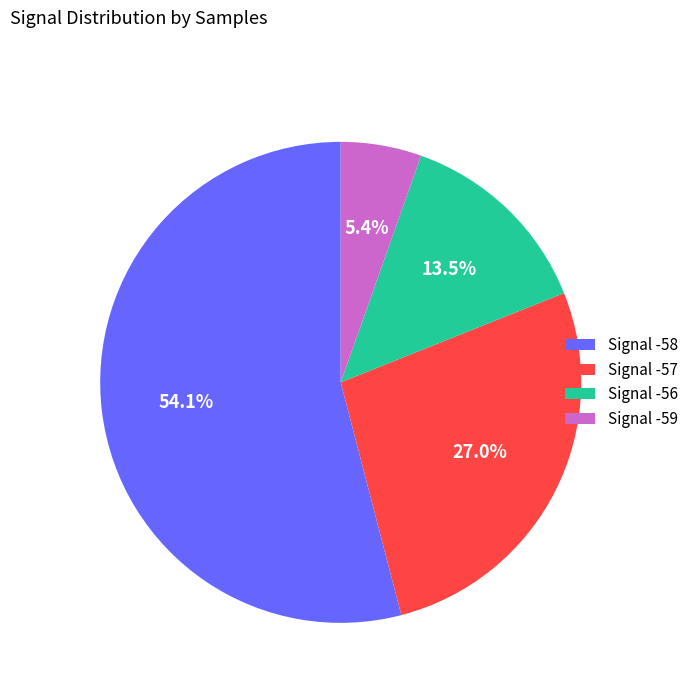

Which slice is the smallest?

Signal -59